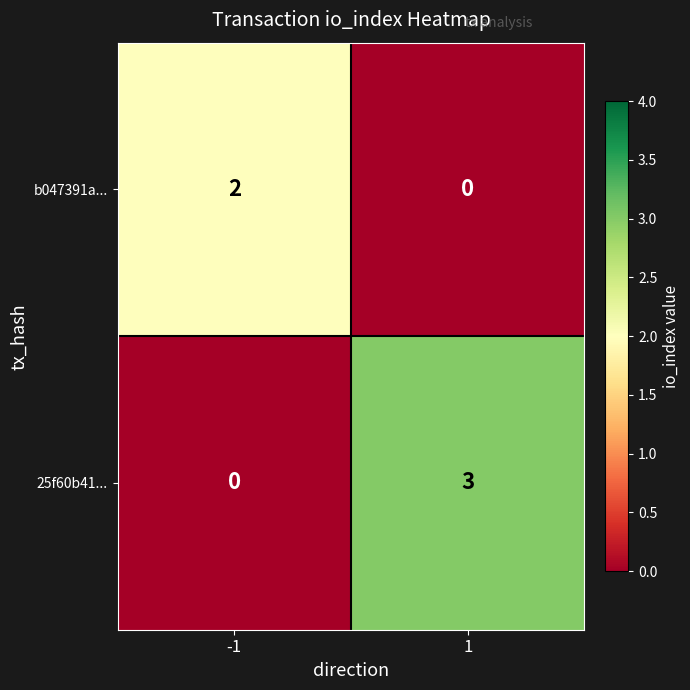

At which category does the chart reach its peak across all series?

1